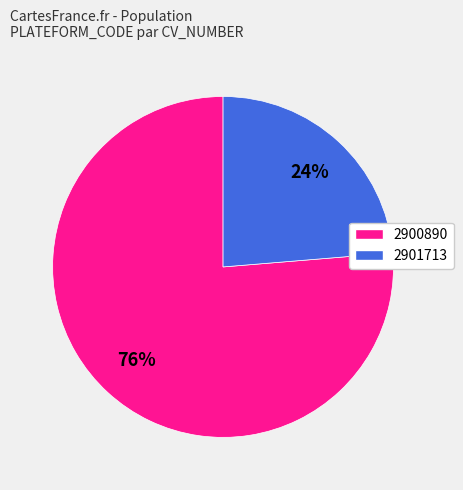

Count the number of slices in the pie.

2